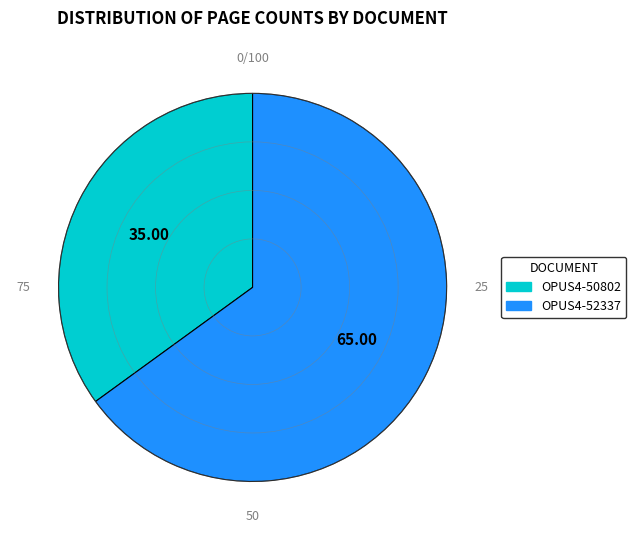

How many segments does this pie chart have?

2